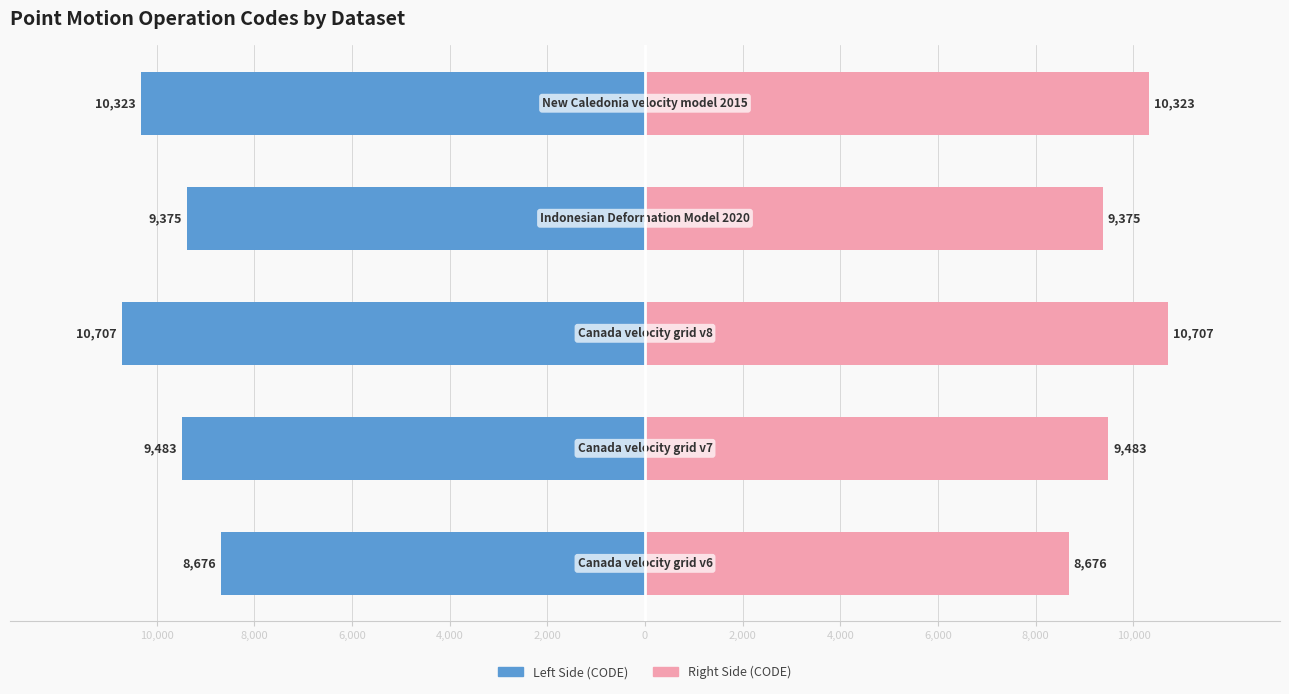

How many bars are there in total?

10